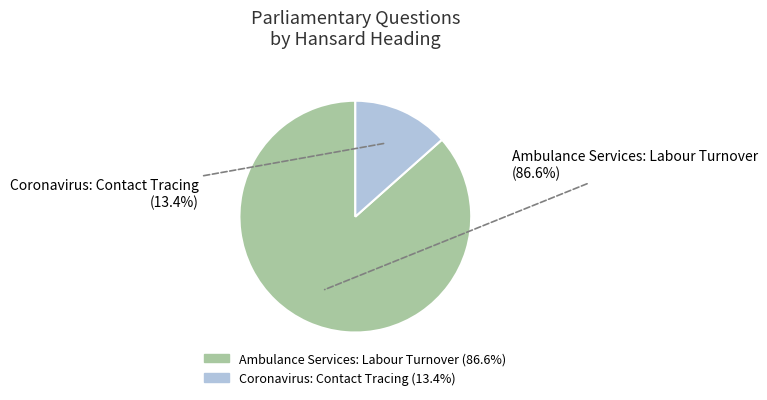

Does any single category account for the majority?

Yes